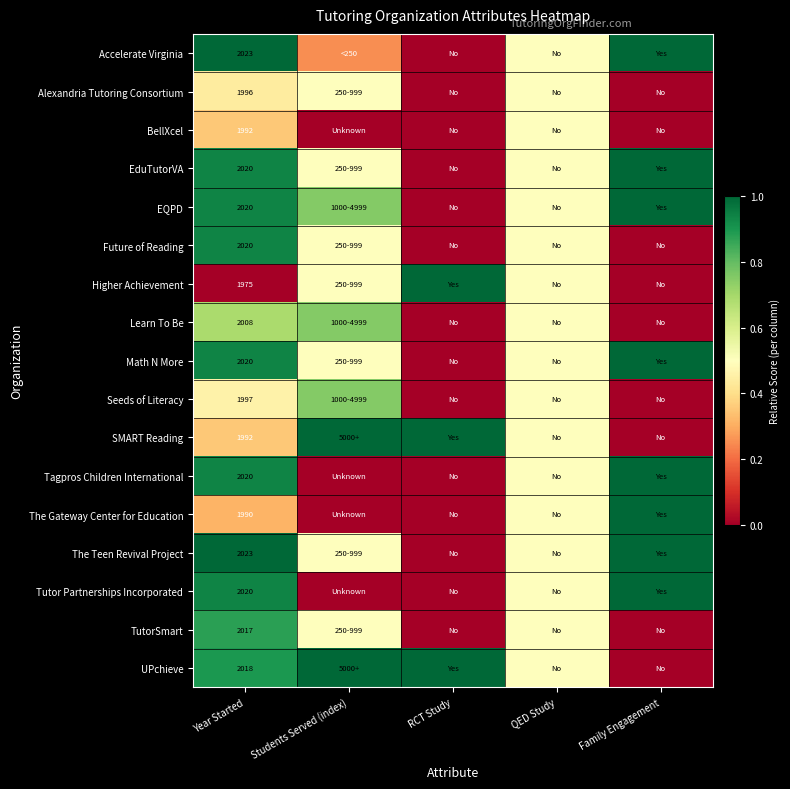

Count the number of data series in this chart.

17